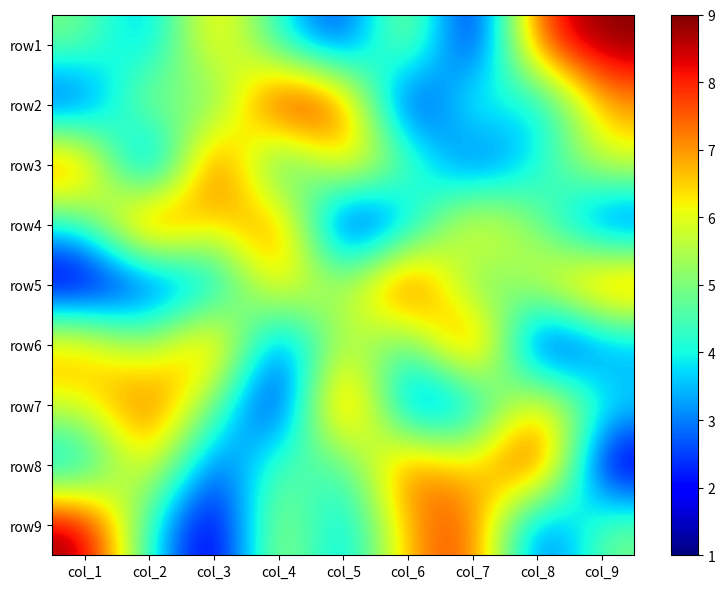

What is the maximum value shown in the chart?

9